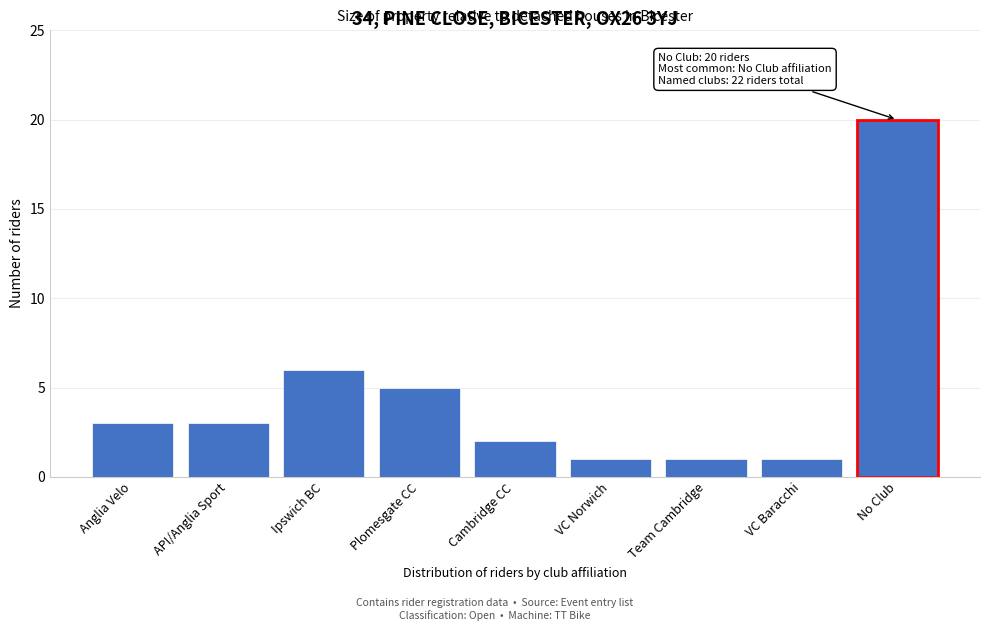

Reading right to left, what are all the values shown in this chart?

20	1	1	1	2	5	6	3	3